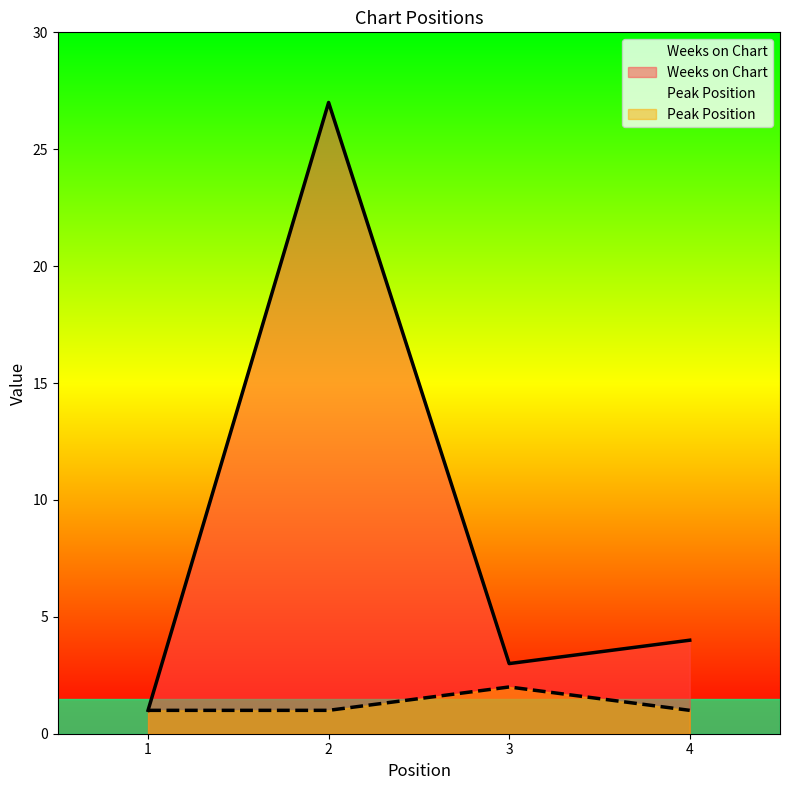

What is the sum of all Peak Position values?

5